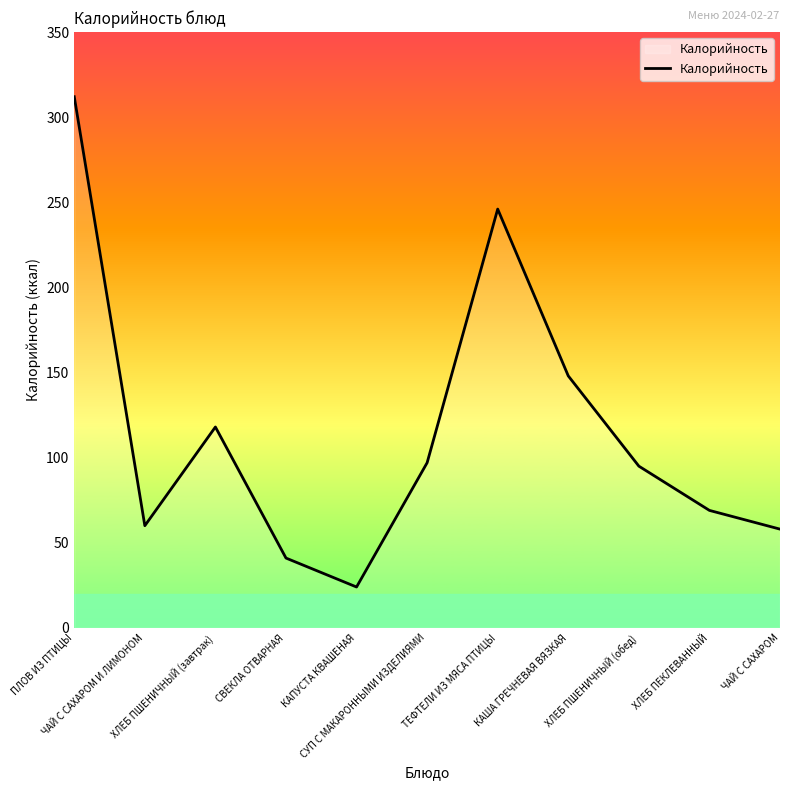

What is the minimum value shown in the chart?

24